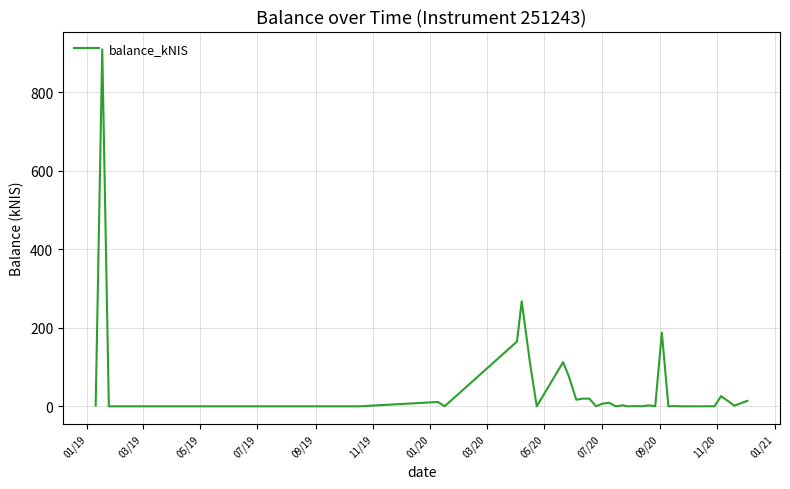

What is the difference between the maximum and minimum values?

908.6